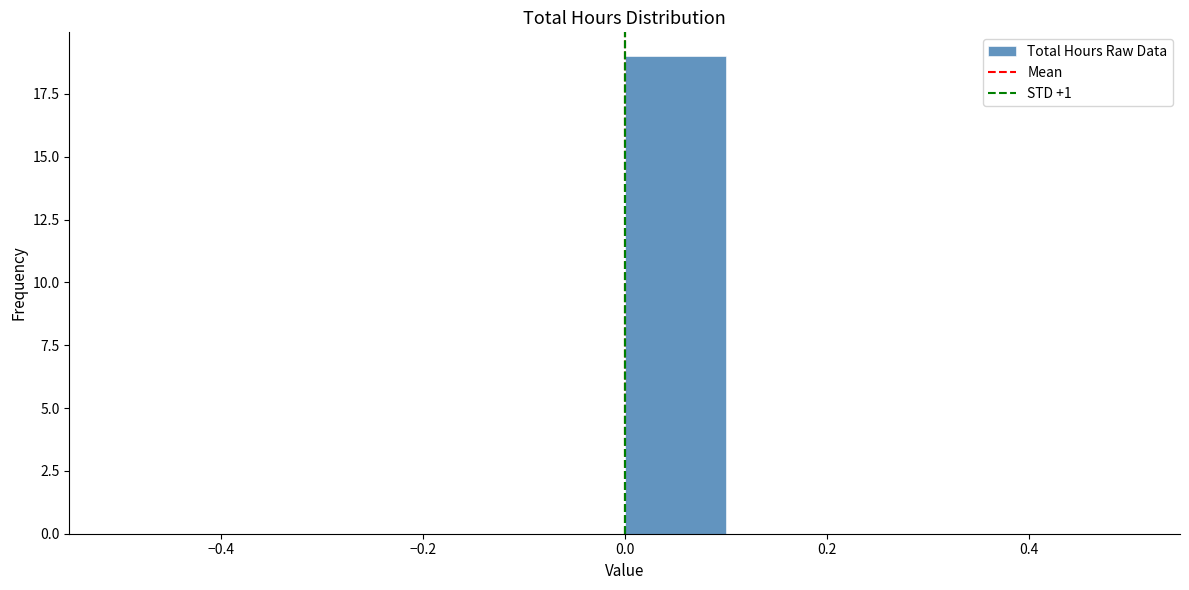

Which range on the x-axis has the tallest bar?

0.0 to 0.1